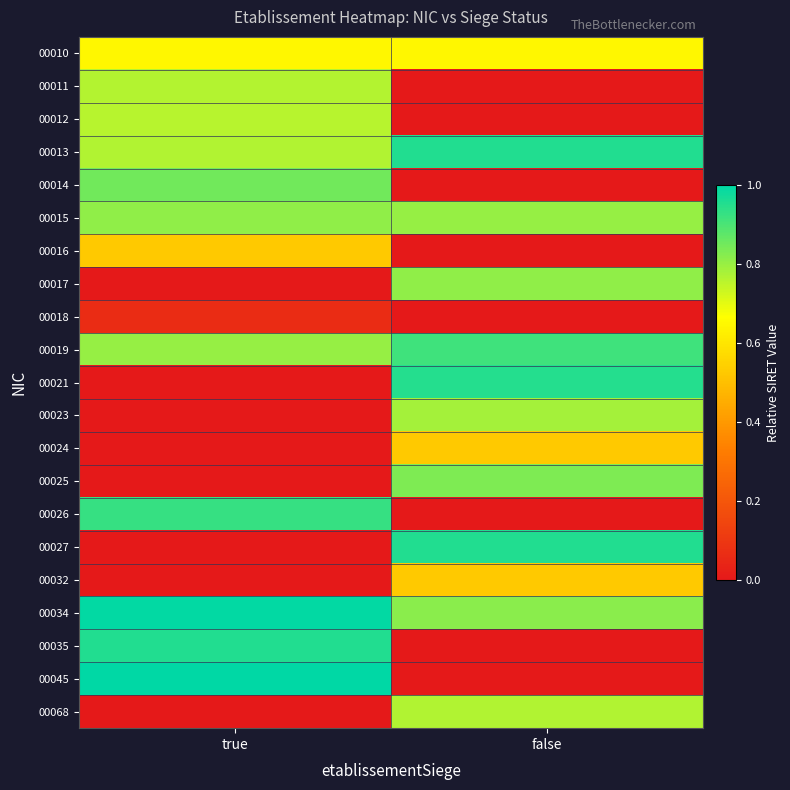

Which series has the largest total across all categories?

00034